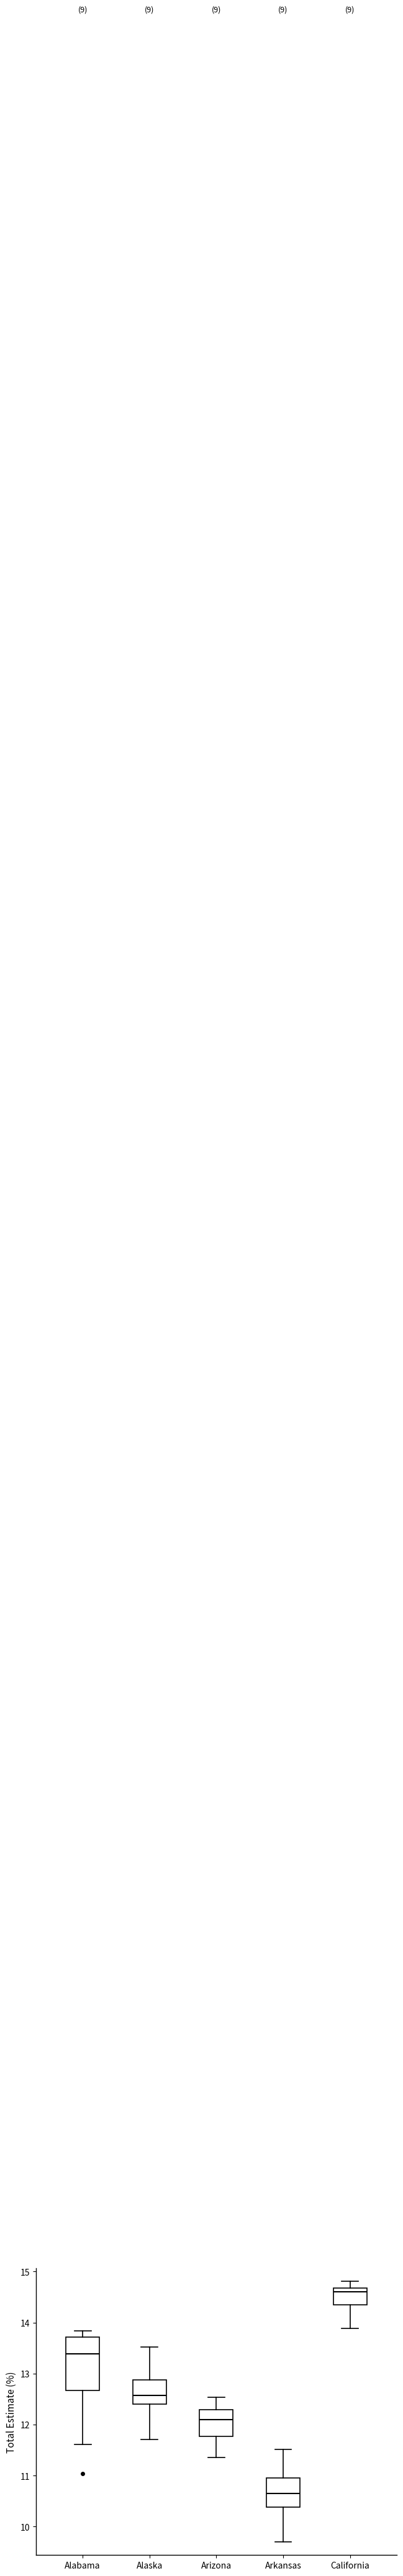

Where does the lower whisker of the box for California end on the y-axis? The values are not printed on the chart, so give them approximately, as read against the axis.

13.9